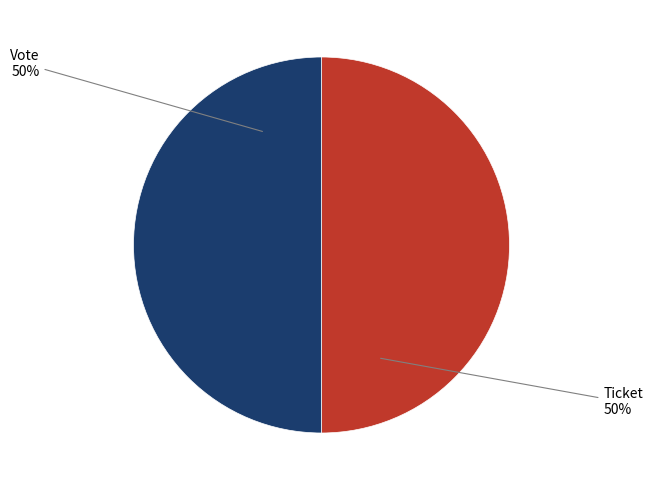

To the nearest percent, what is the average slice percentage?

50%